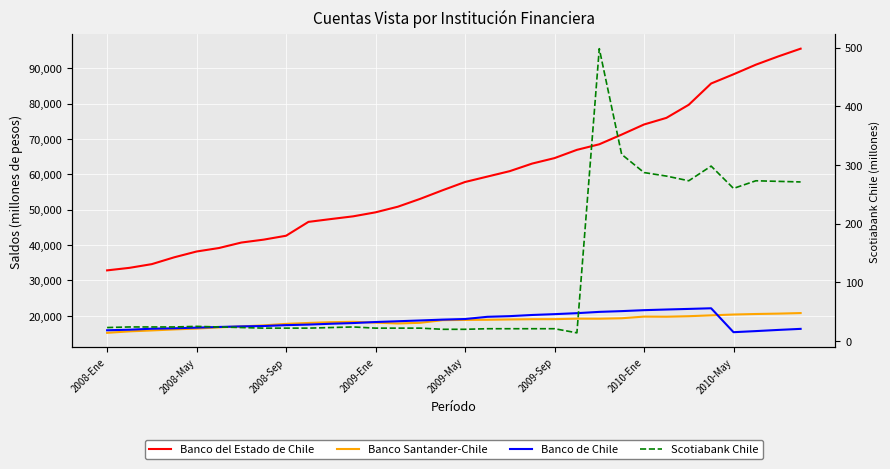

In Scotiabank Chile, how many points are higher than both neighbors (excluding endpoints)?

5